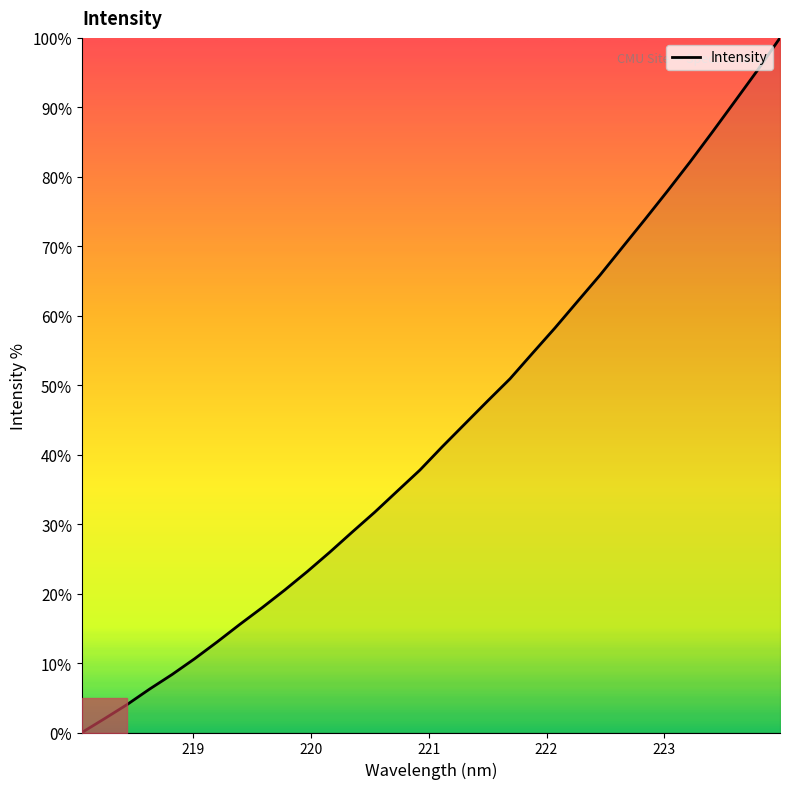

What is the greatest value displayed?

100.0